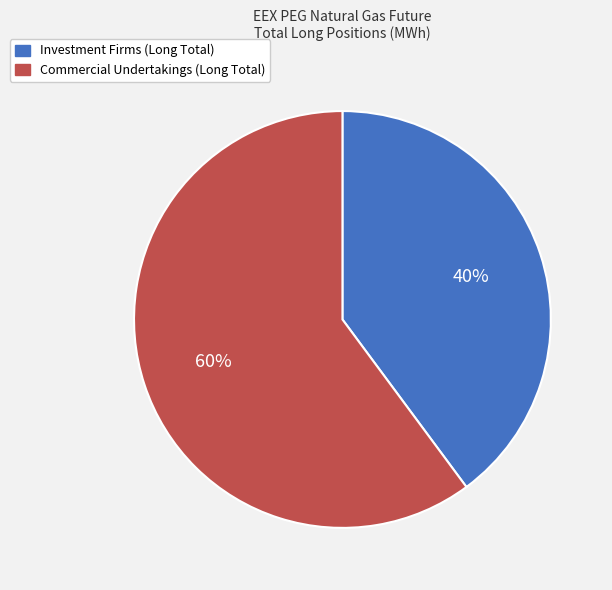

The Investment Firms (Long Total) slice represents 40% of the pie. True or false?

True